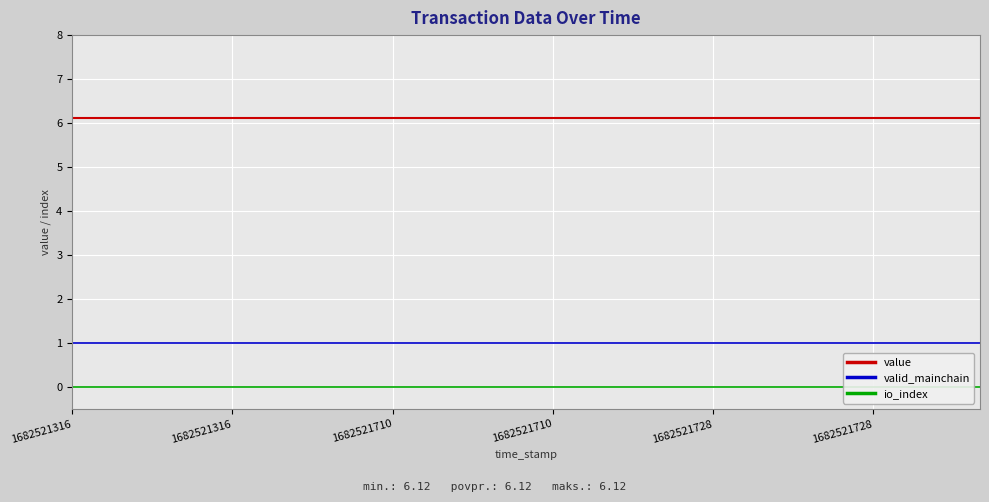

True or false: value has more than 2 points higher than both neighbors.

False